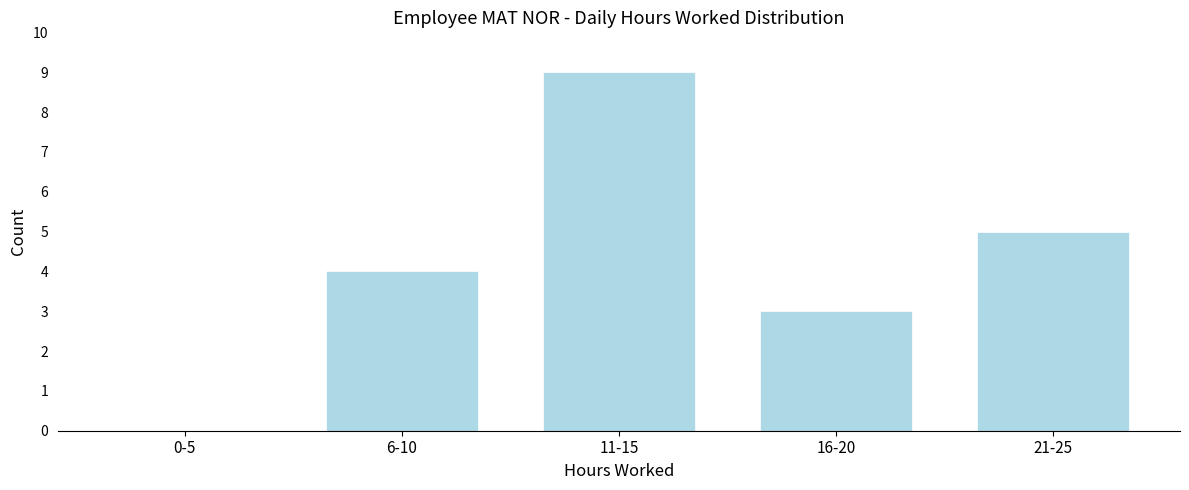

Reading left to right, what are all the values shown in this chart?

0-5=0	6-10=4	11-15=9	16-20=3	21-25=5